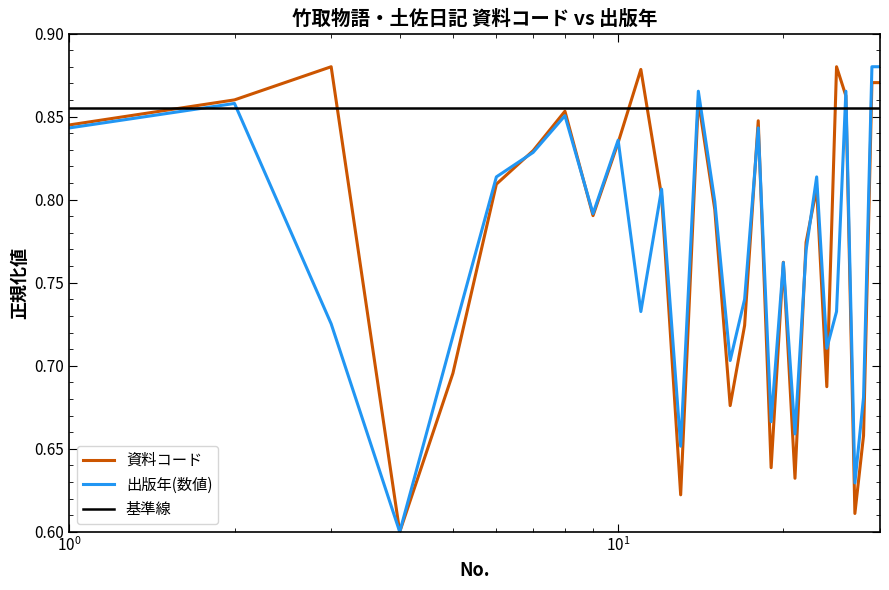

Does the chart have visible grid lines?

No